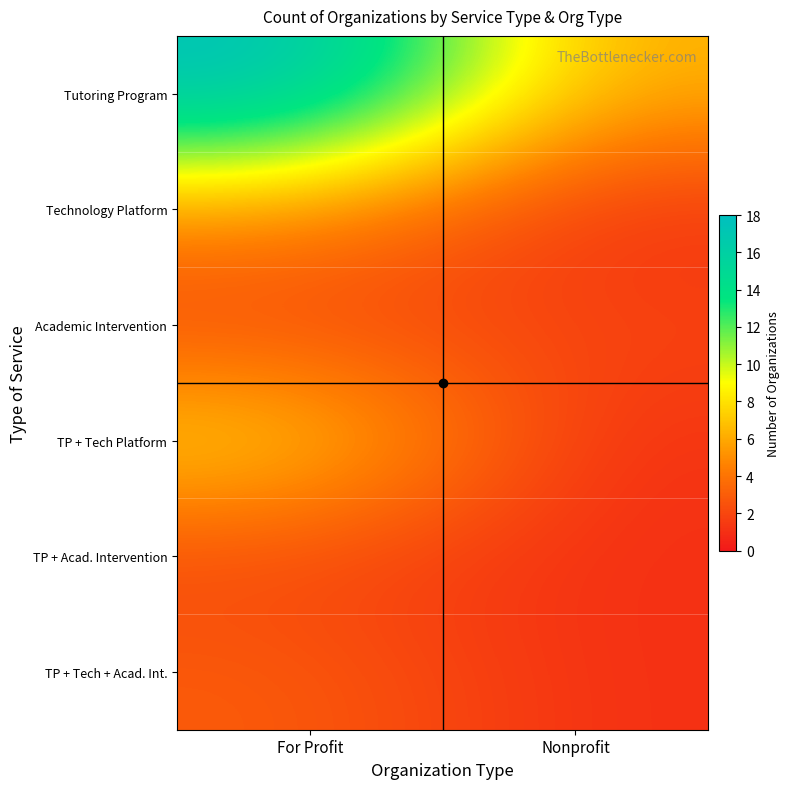

At how many categories does at least one series exceed 7?

1